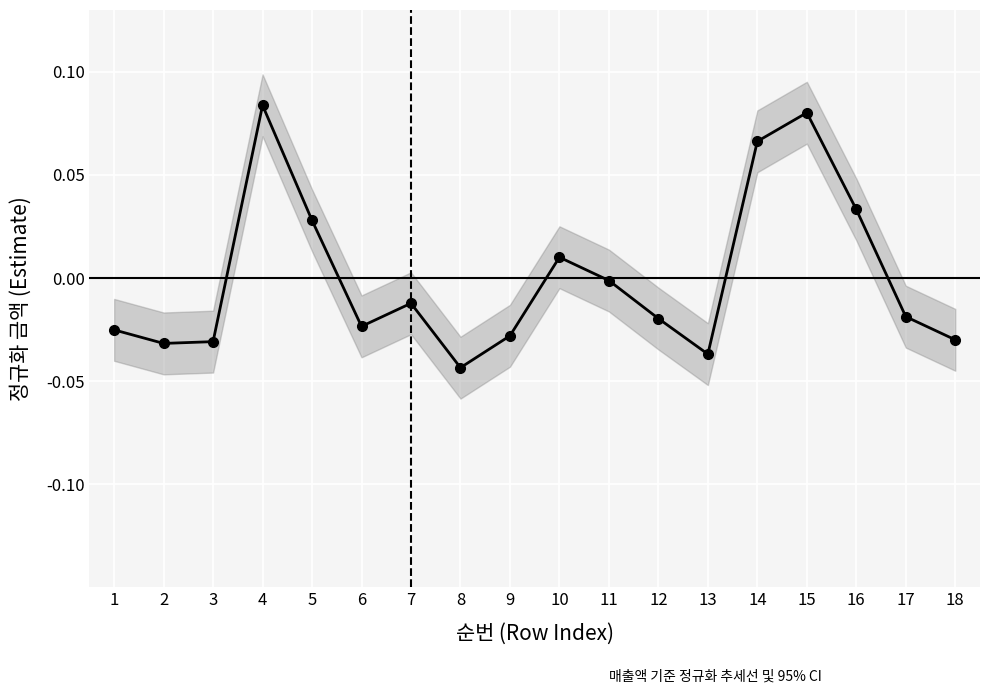

At which label is the value closest to 0?

11